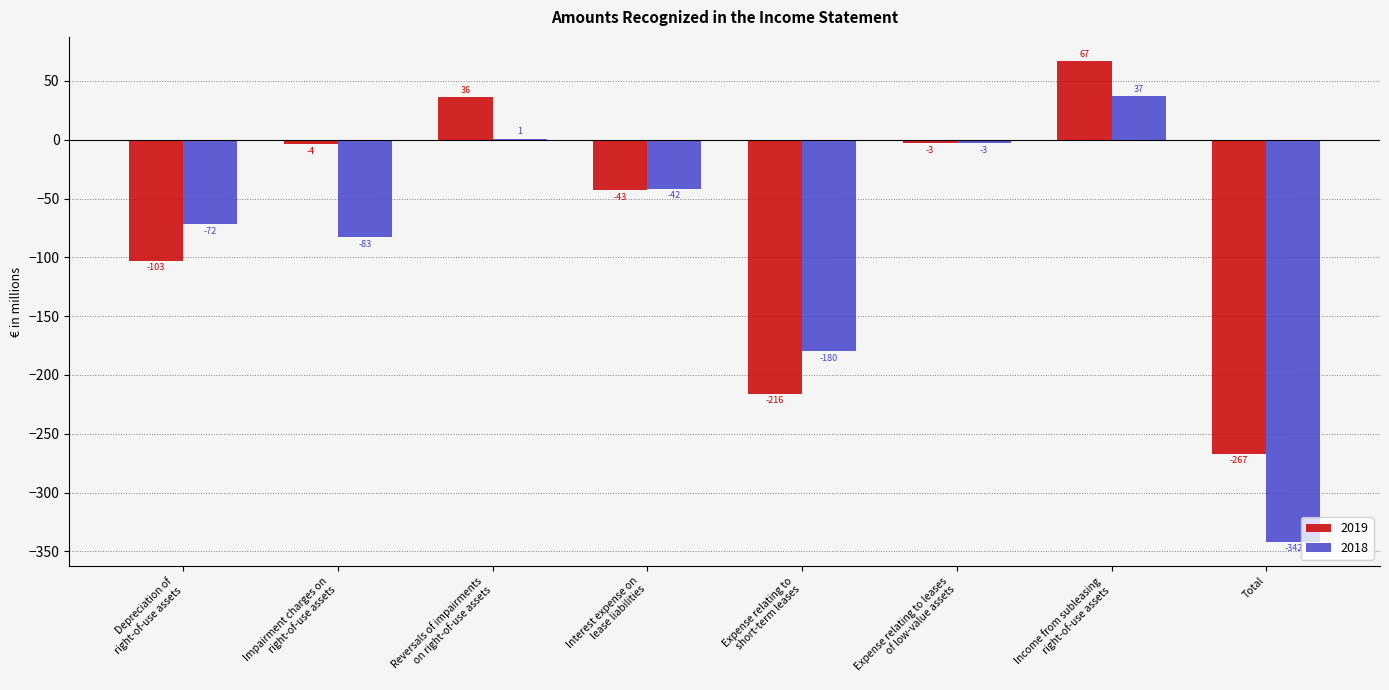

Is it true that 2019 equals 67 at Income from subleasing
right-of-use assets?

True